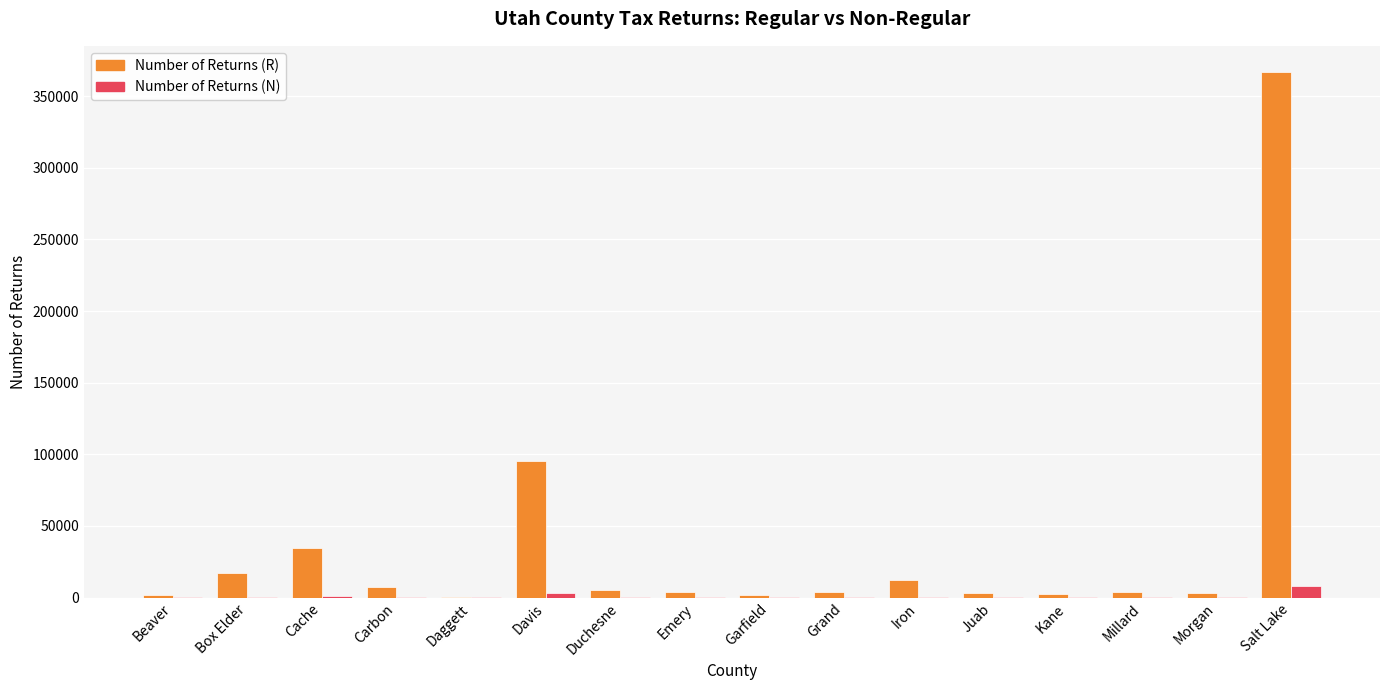

Is the value of Number of Returns (N) at Morgan greater than the value of Number of Returns (R) at Salt Lake?

No